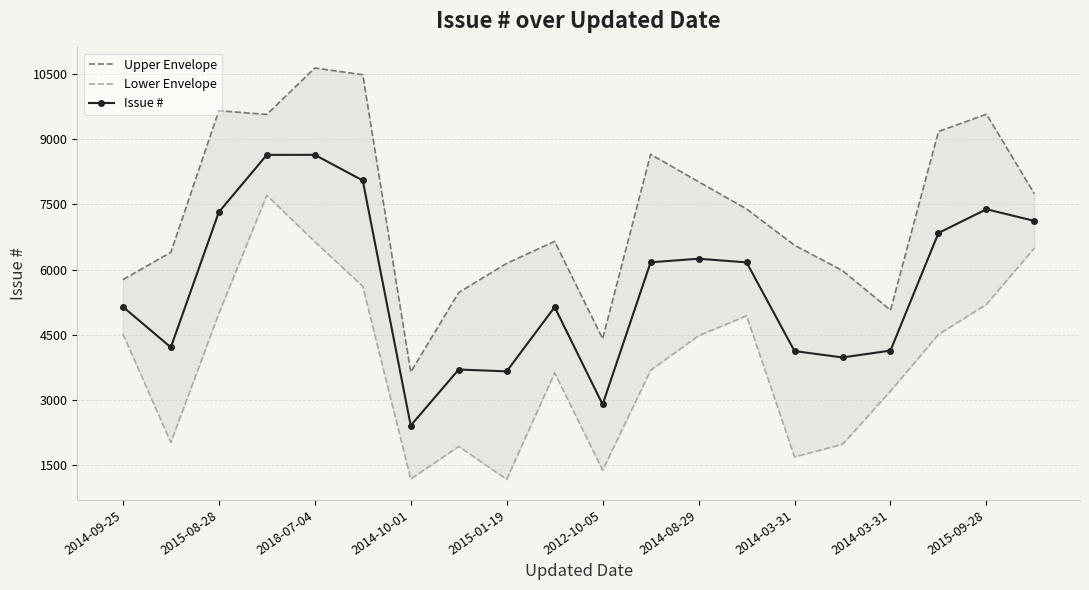

How many values in the Lower Envelope series exceed 4479?

10